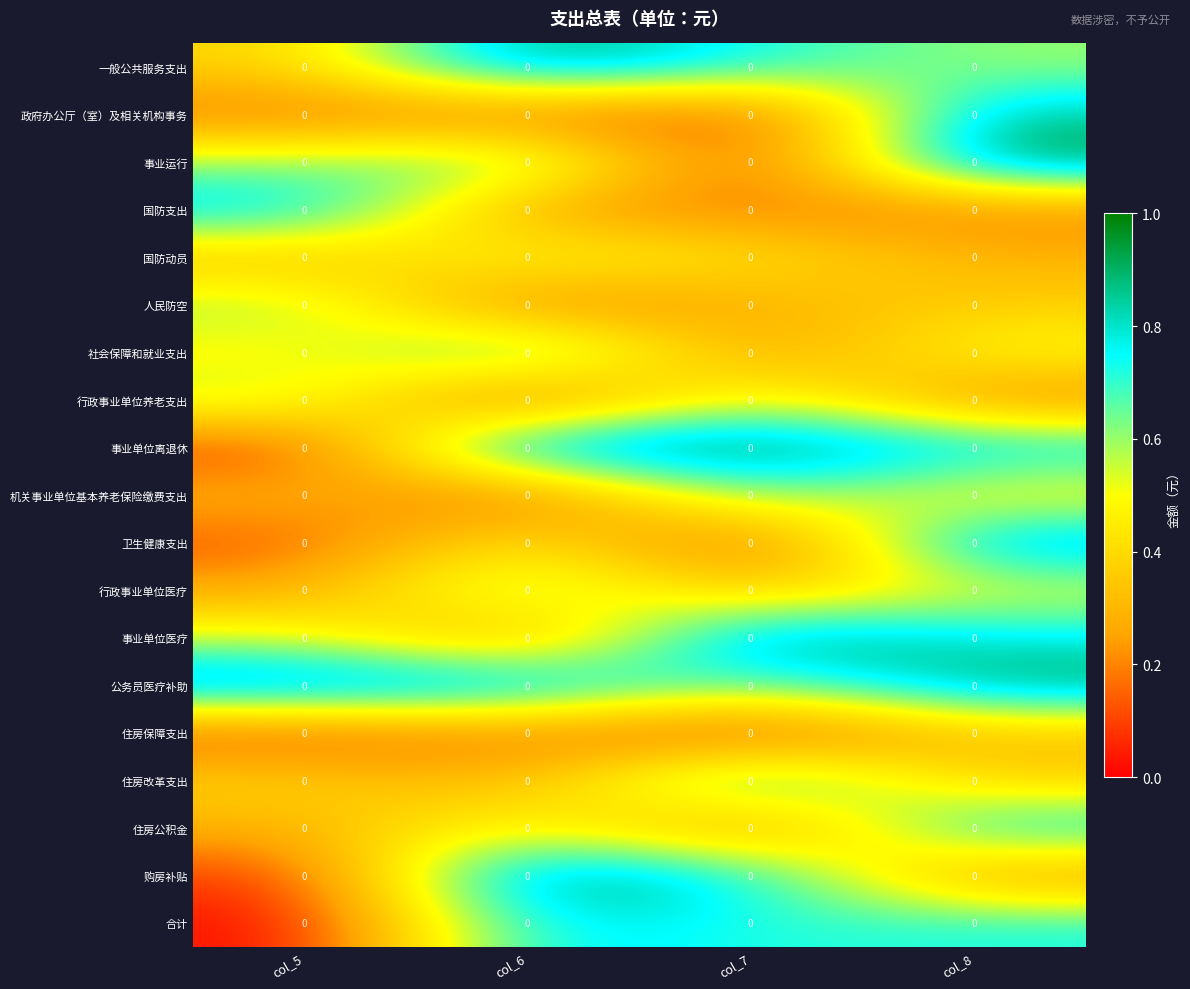

Rank the series by their maximum value, from lowest to highest.

住房保障支出, 国防动员, 行政事业单位养老支出, 人民防空, 行政事业单位医疗, 机关事业单位基本养老保险缴费支出, 社会保障和就业支出, 住房公积金, 合计, 住房改革支出, 国防支出, 政府办公厅（室）及相关机构事务, 卫生健康支出, 公务员医疗补助, 一般公共服务支出, 事业单位离退休, 事业单位医疗, 事业运行, 购房补贴